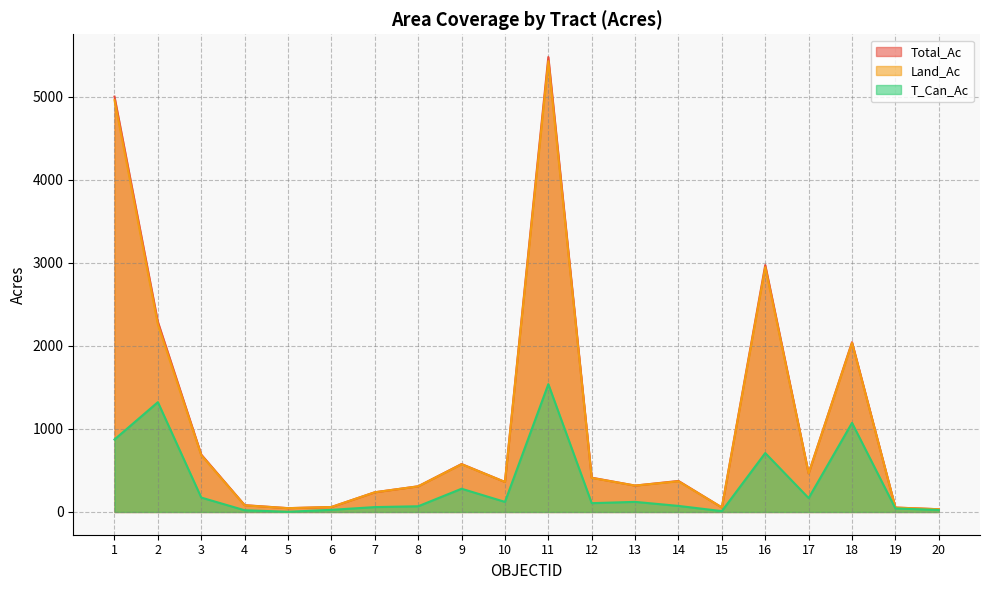

At which category is the sum across all series the highest?

11